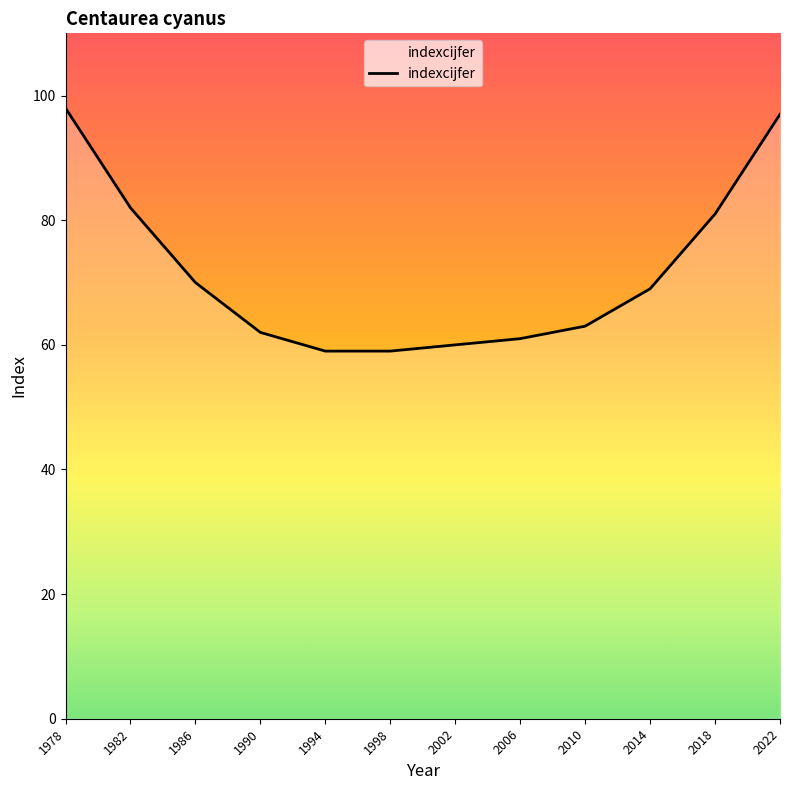

What is the difference between the maximum and minimum values?

39